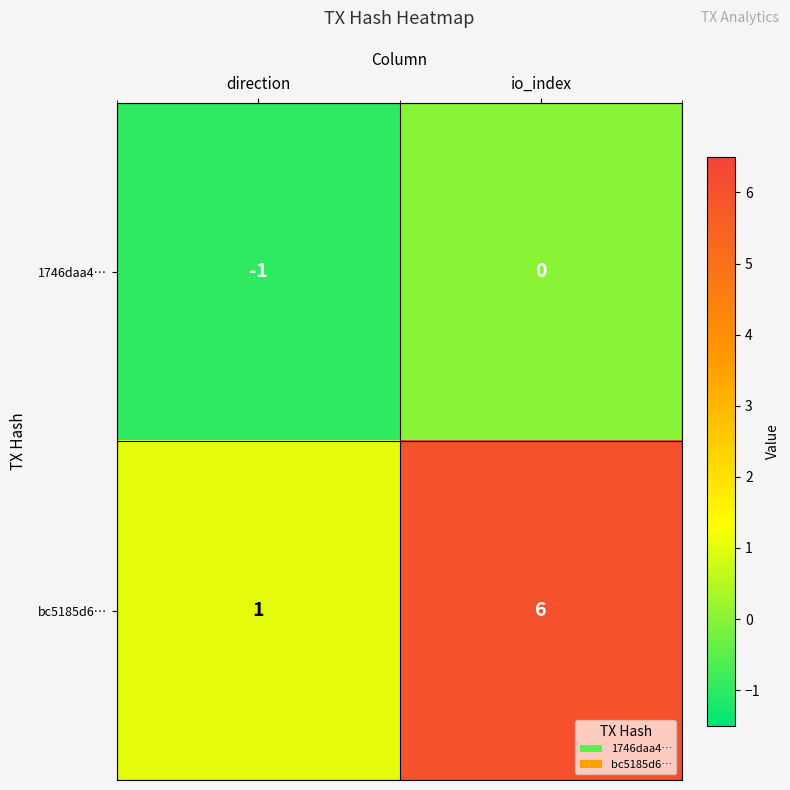

Reading left to right, extract all data points from this chart.

1746daa4…: -1	0
bc5185d6…: 1	6